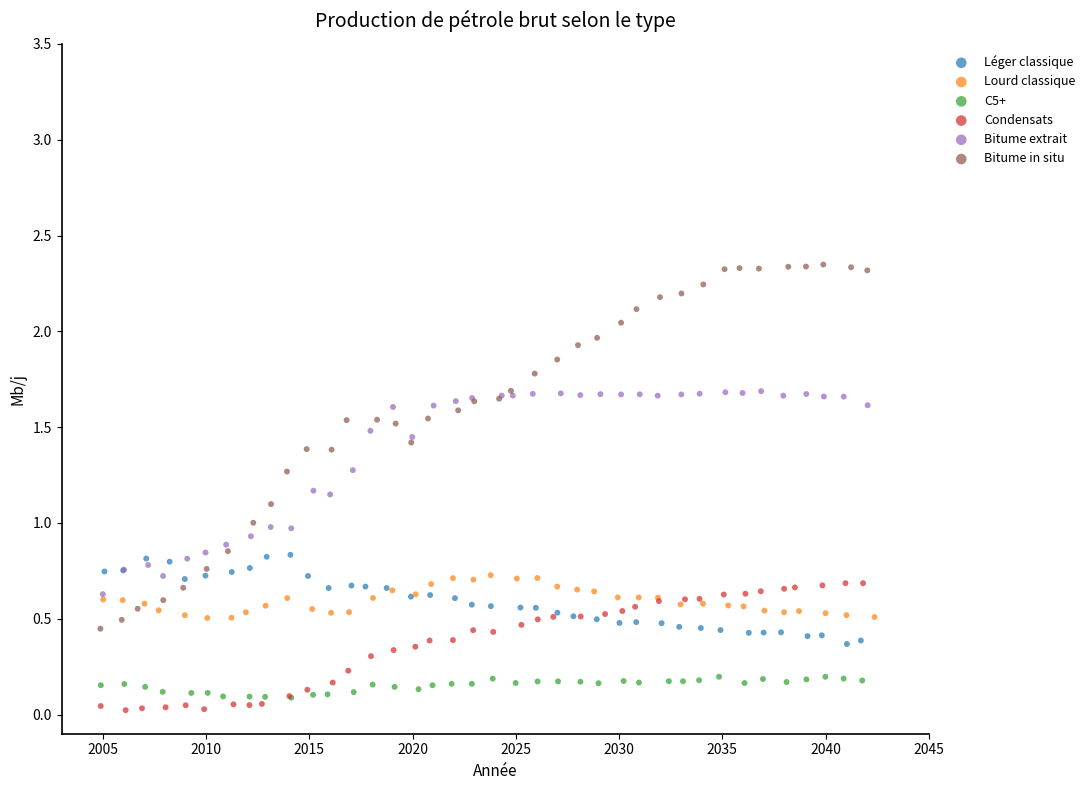

Which series contains the highest Y value?

Bitume in situ